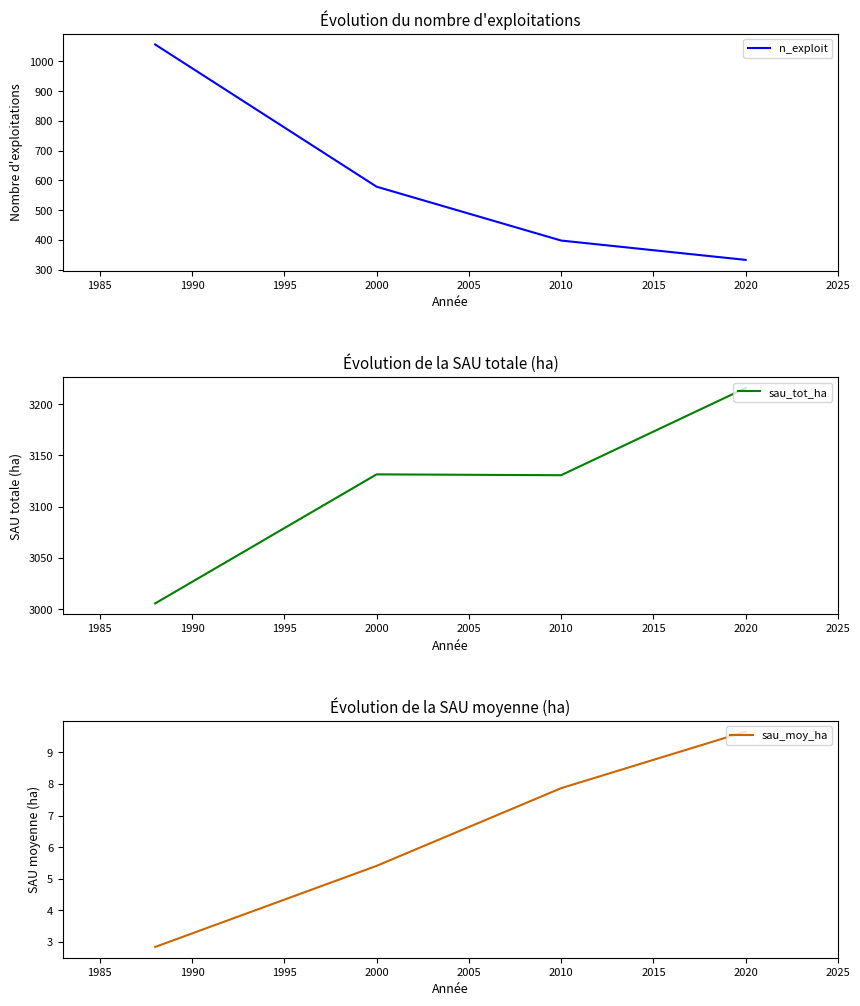

True or false: n_exploit has more than 0 points higher than both neighbors.

False